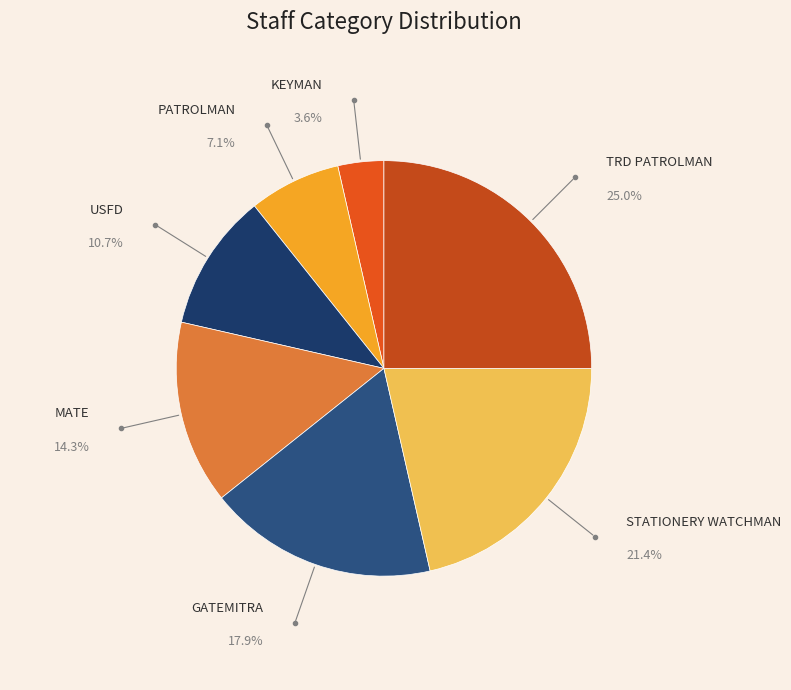

Rank the categories by value from lowest to highest.

KEYMAN, PATROLMAN, USFD, MATE, GATEMITRA, STATIONERY WATCHMAN, TRD PATROLMAN